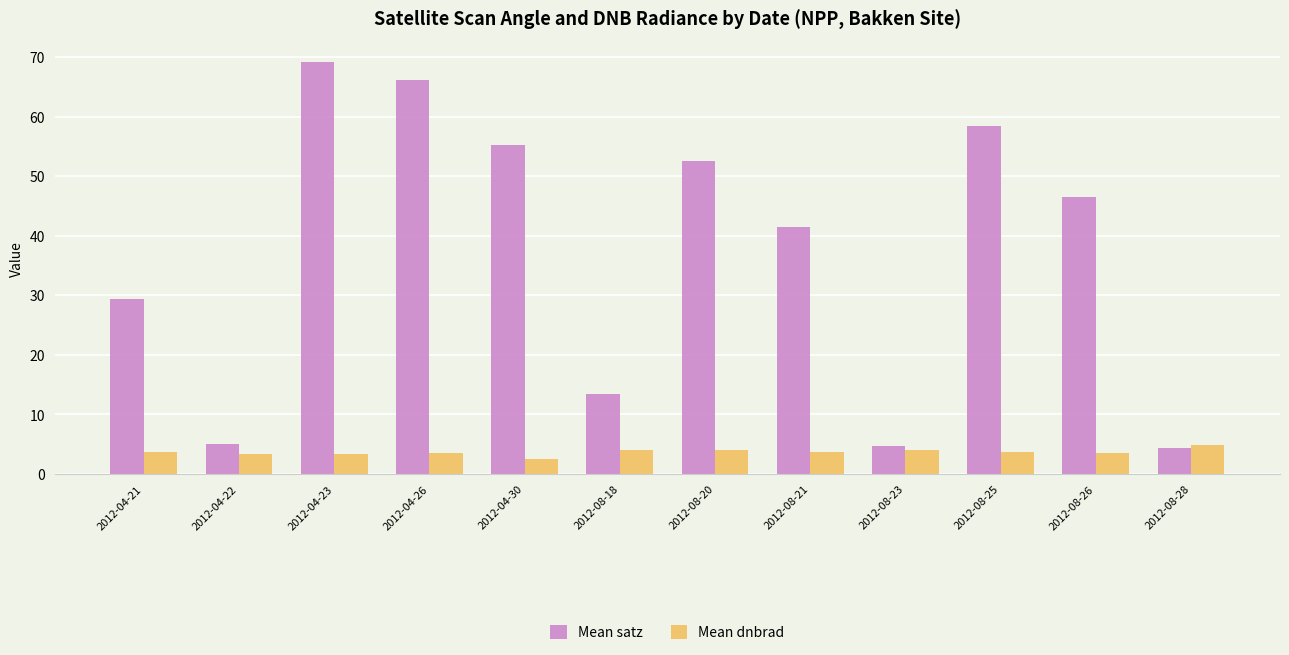

Which series has the largest range (max minus min)?

Mean satz